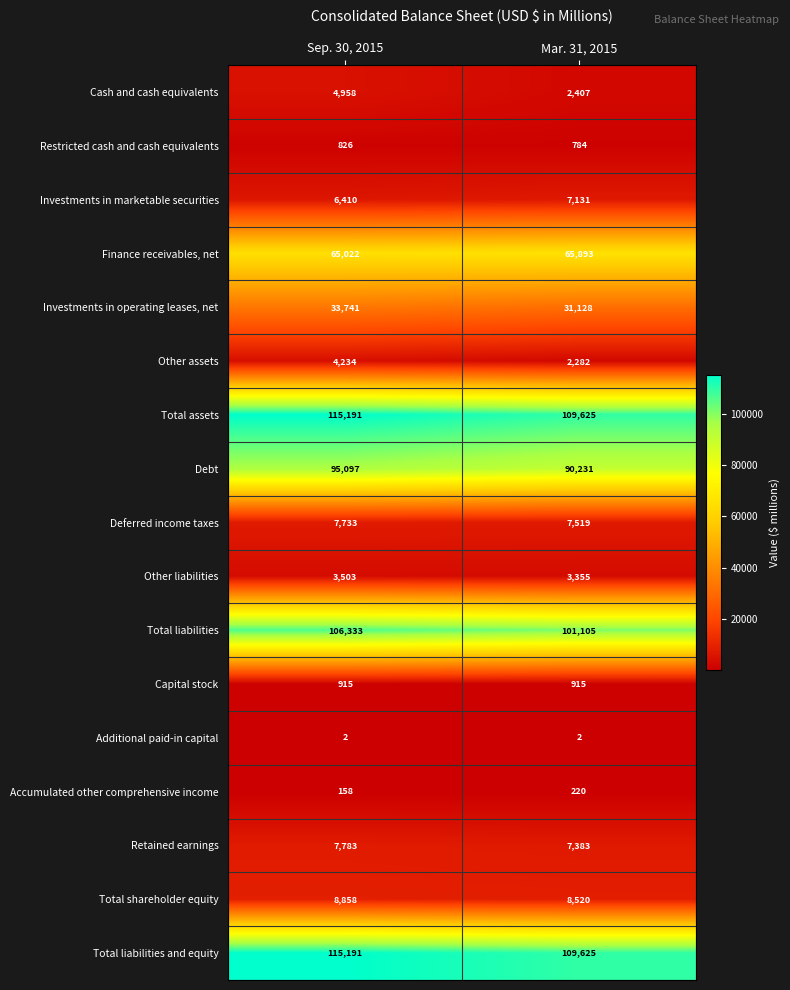

What is the difference between the Total liabilities values at Sep. 30, 2015 and Mar. 31, 2015?

5228